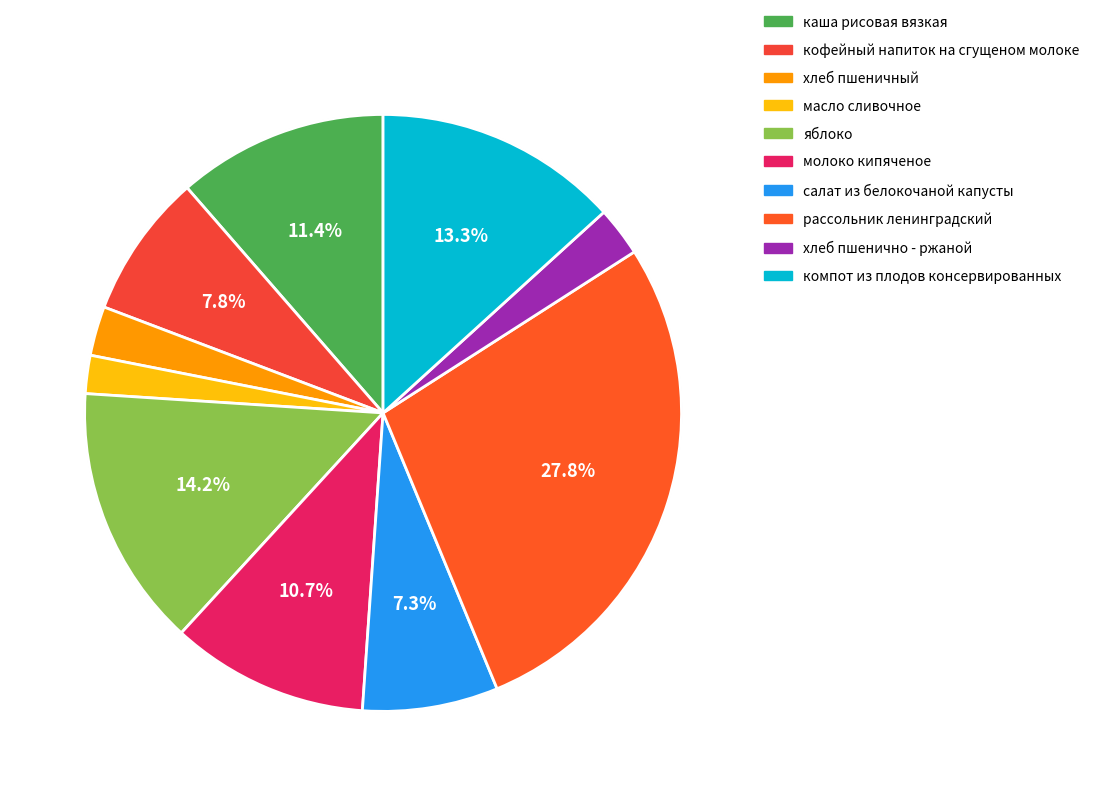

Is it true that хлеб пшенично - ржаной is 1% of the pie?

False